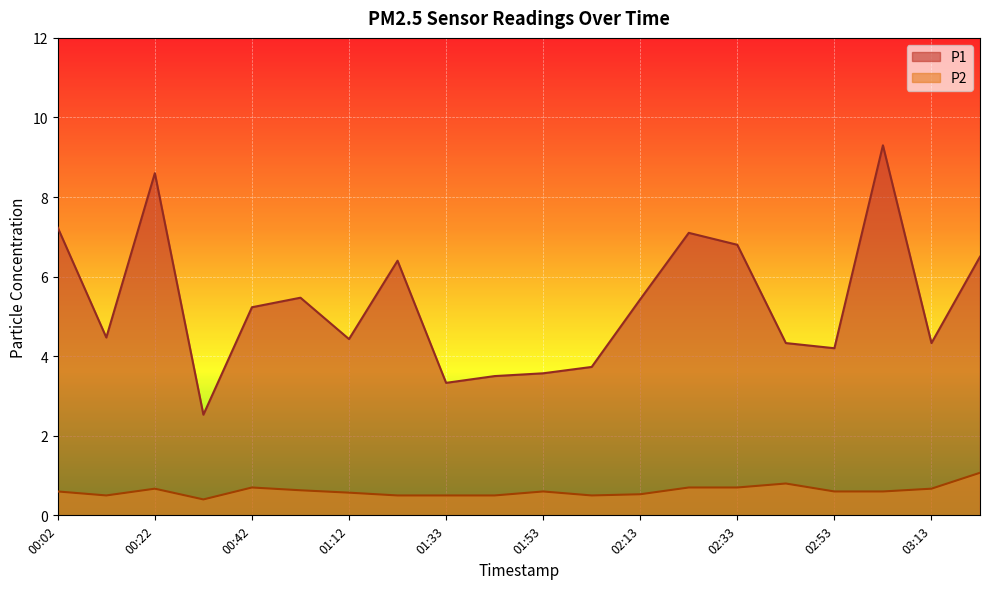

What is the label of the 12th point from the right?

01:33